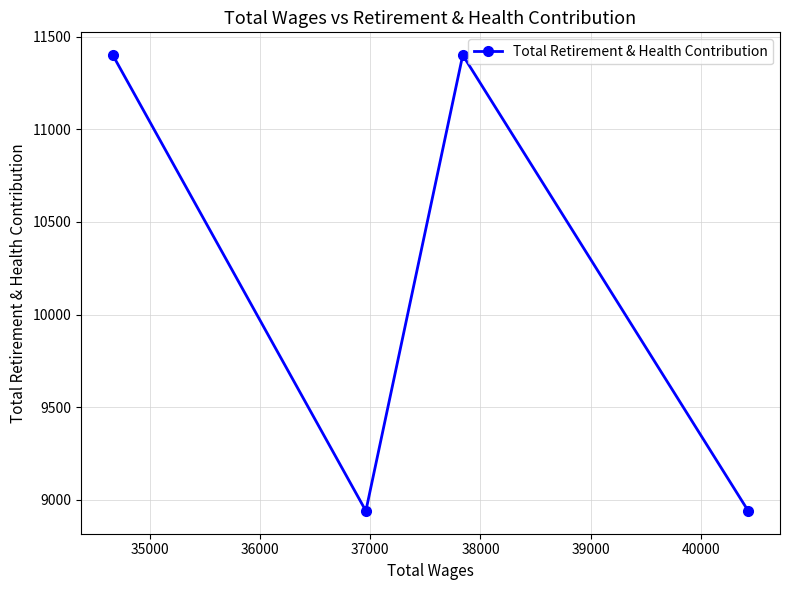

How many points are higher than both their immediate neighbors (excluding endpoints)?

1